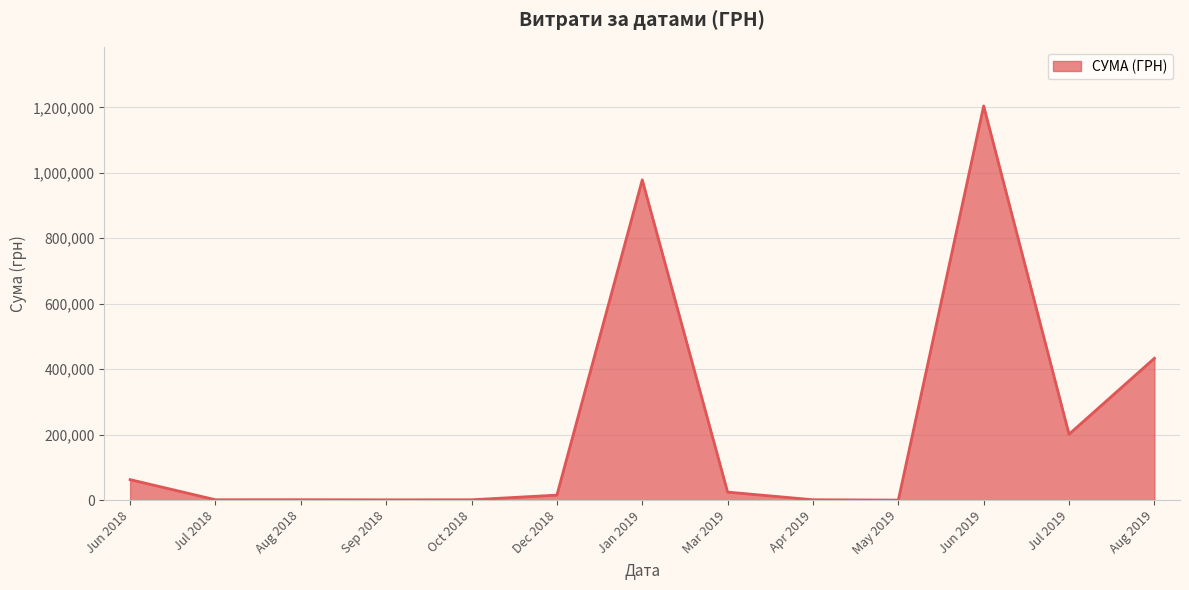

Approximately how many times larger is the value at Aug 2019 compared to Jun 2018?

6.9